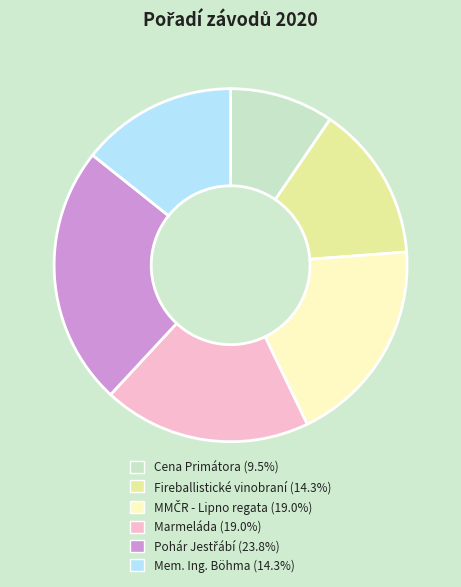

Is the sum of Marmeláda (19.0%) and Cena Primátora (9.5%) greater than half?

No